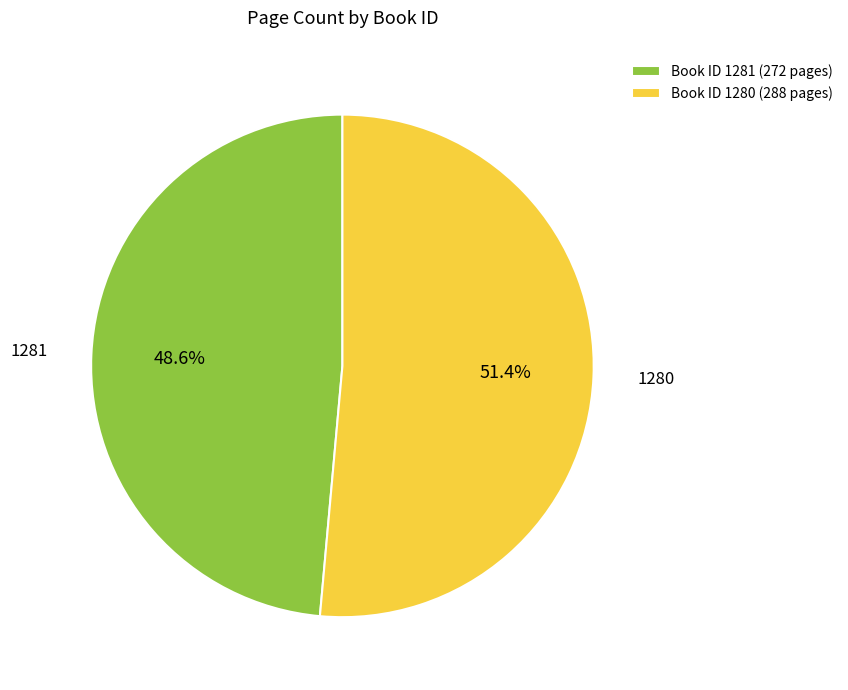

Rank the categories by value from lowest to highest.

1281, 1280